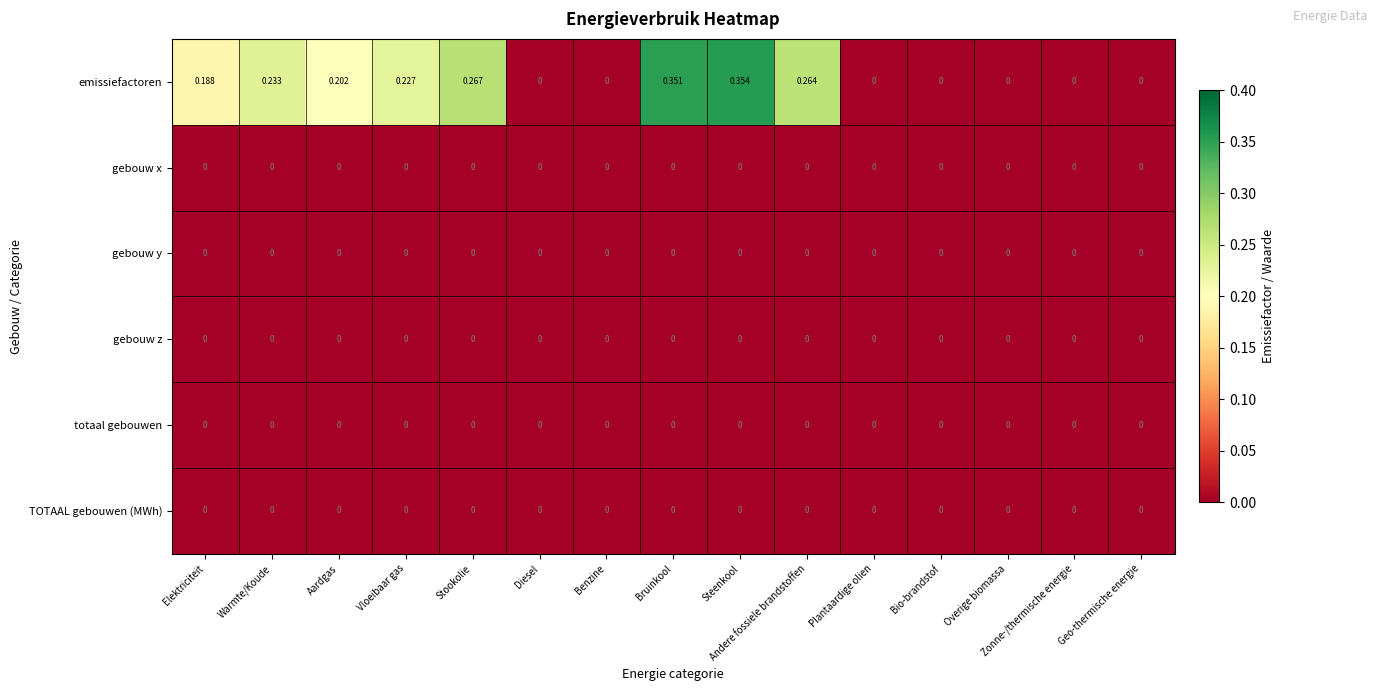

Which label corresponds to the largest value in the chart?

Steenkool